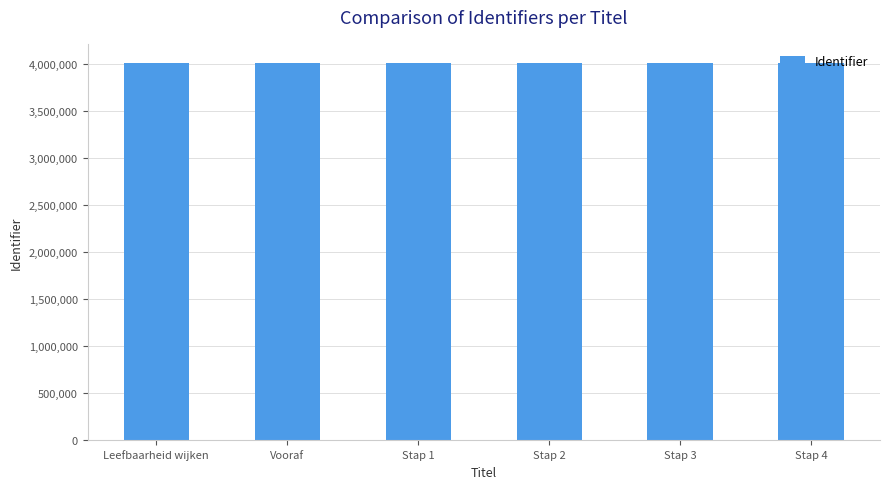

Are the bars horizontal?

No